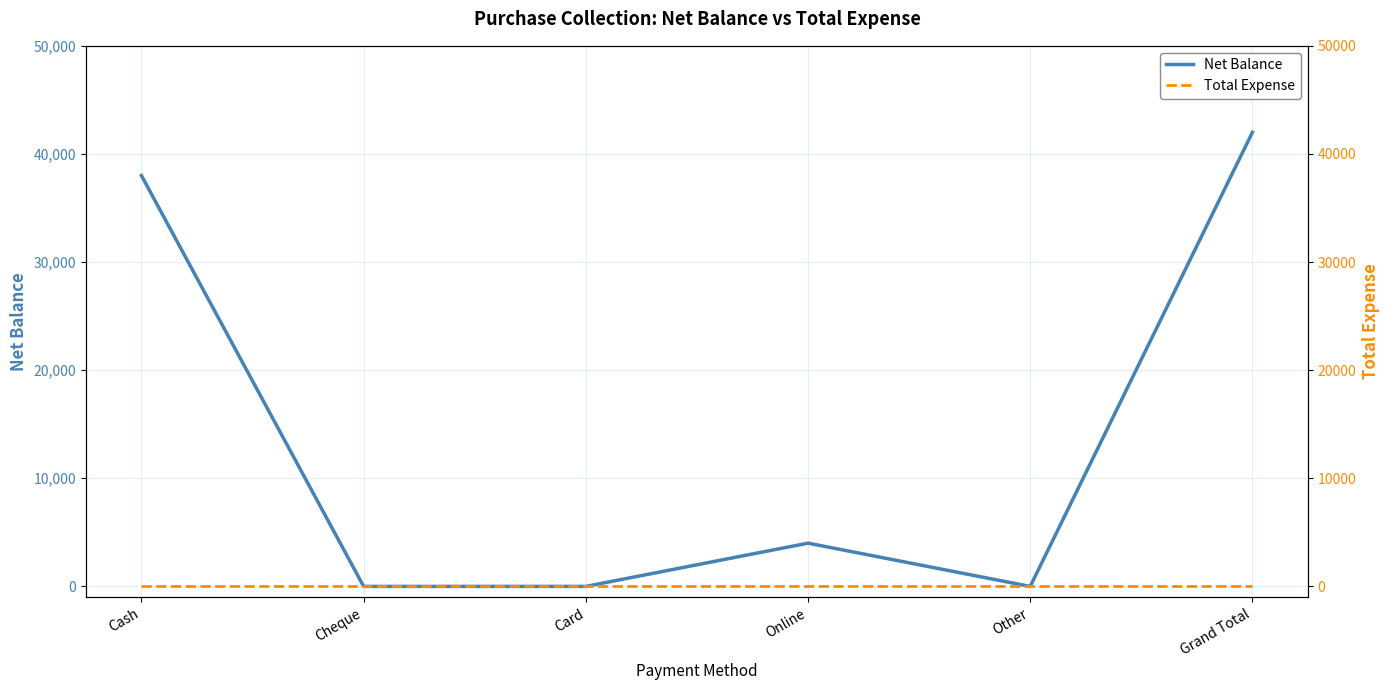

How many lines are shown in the chart?

2